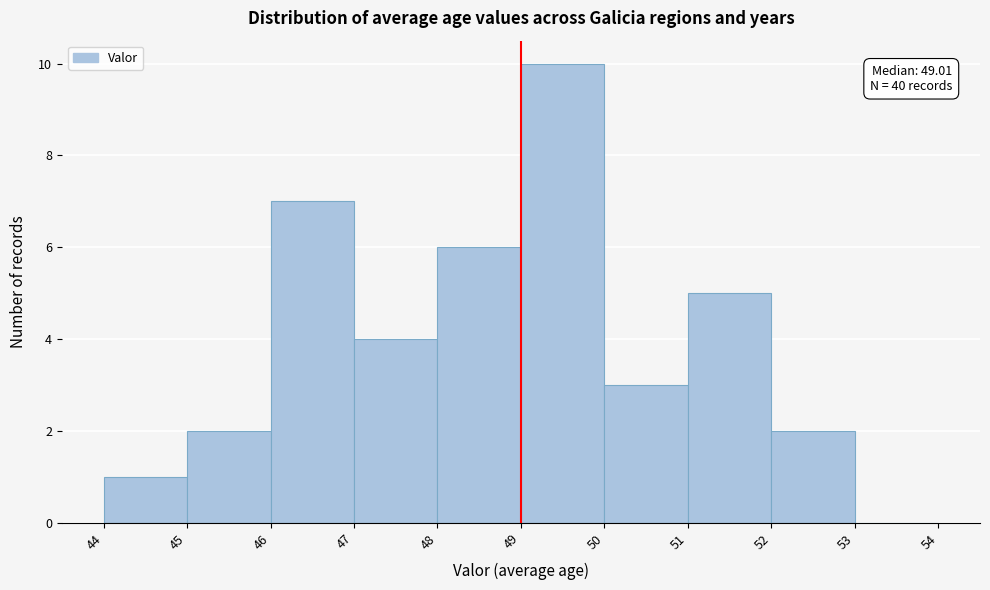

Over which range of the x-axis is the bar tallest?

49 to 50